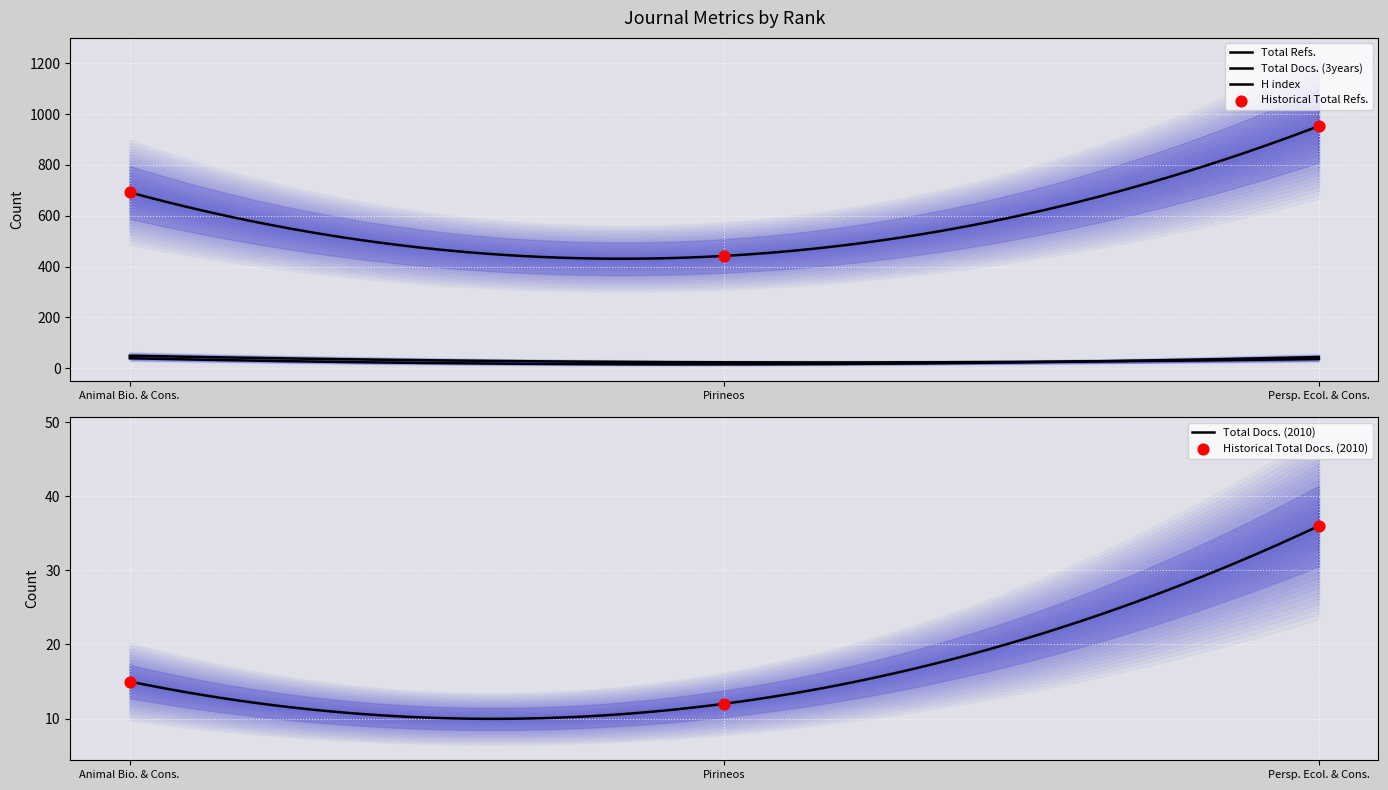

Which series has the widest spread of Y values?

Total Refs.